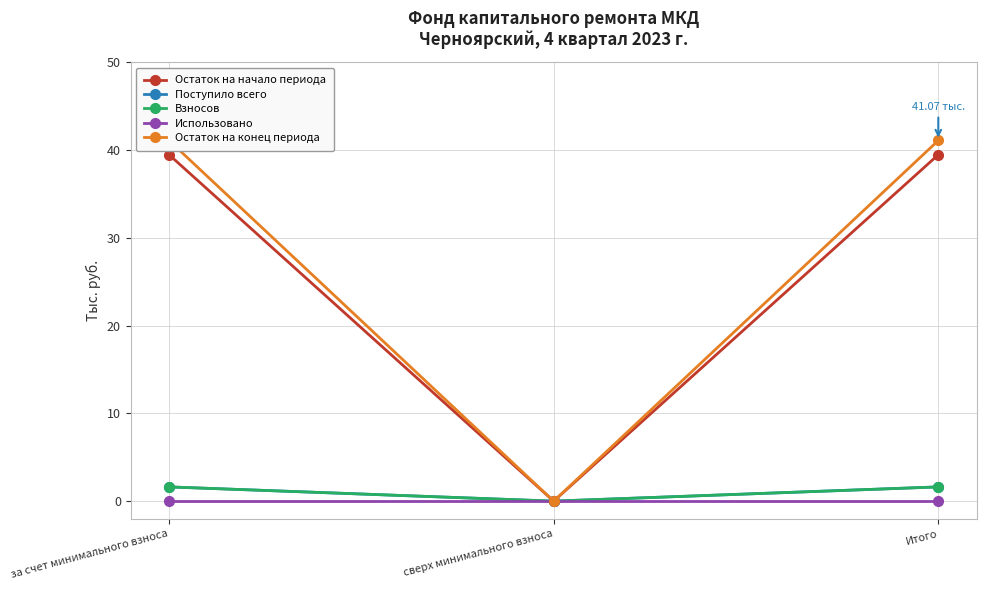

Reading left to right, what are all the values shown in this chart?

Остаток на начало периода: за счет минимального взноса=39.5	сверх минимального взноса=0.0	Итого=39.5
Поступило всего: за счет минимального взноса=1.6	сверх минимального взноса=0.0	Итого=1.6
Взносов: за счет минимального взноса=1.6	сверх минимального взноса=0.0	Итого=1.6
Использовано: за счет минимального взноса=0.0	сверх минимального взноса=0.0	Итого=0.0
Остаток на конец периода: за счет минимального взноса=41.1	сверх минимального взноса=0.0	Итого=41.1